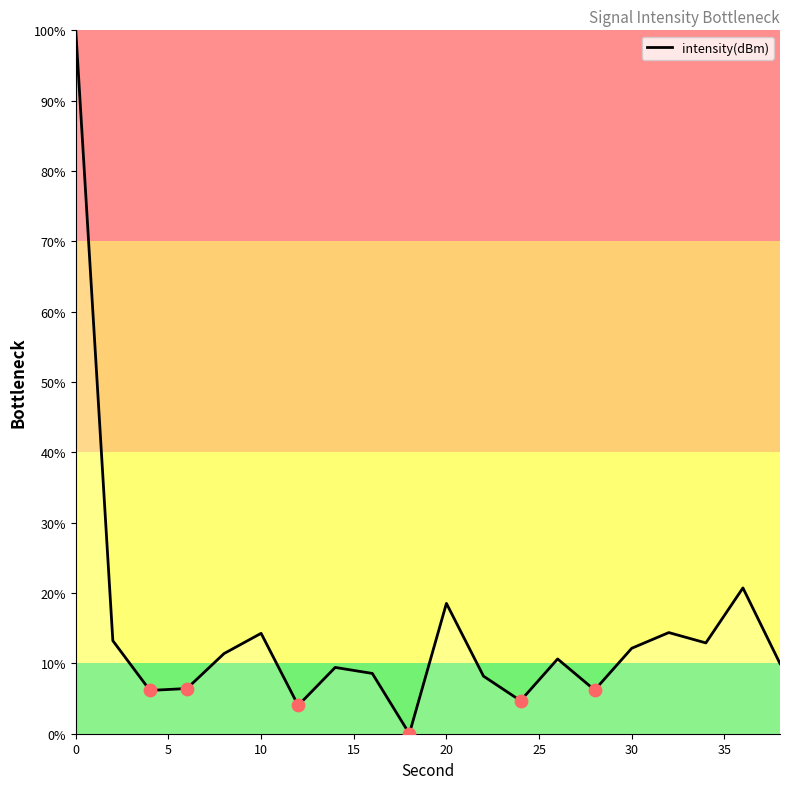

What is the difference between the maximum and minimum values?

100.0